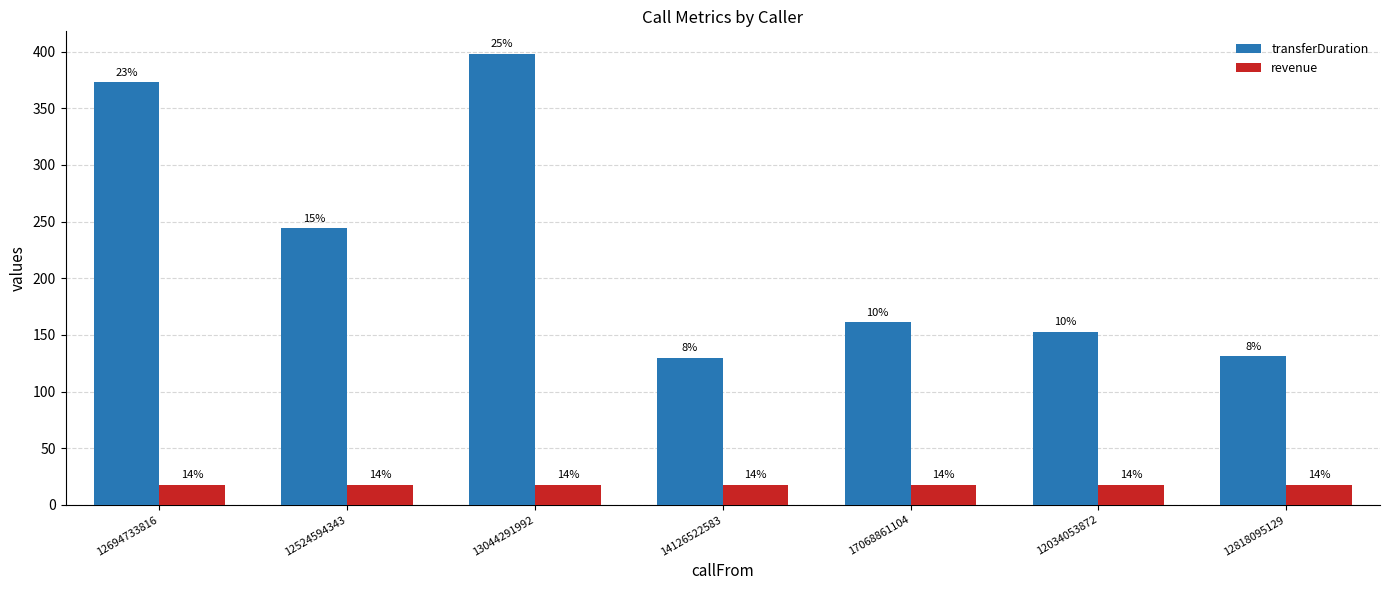

At how many categories does at least one series exceed 51?

7